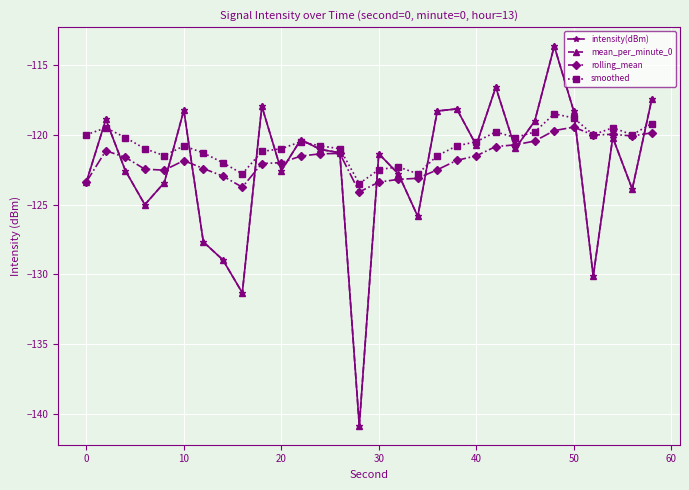

How many intersections are there between intensity(dBm) and smoothed?

17